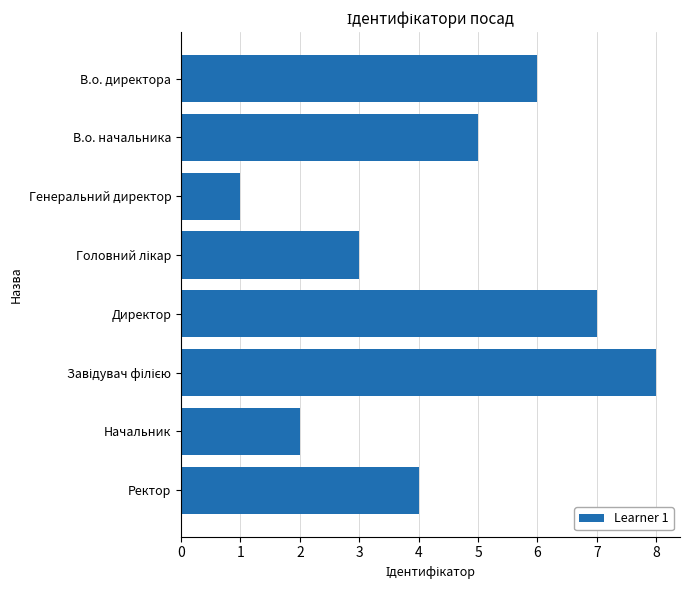

What is the difference between the maximum and second lowest values?

6